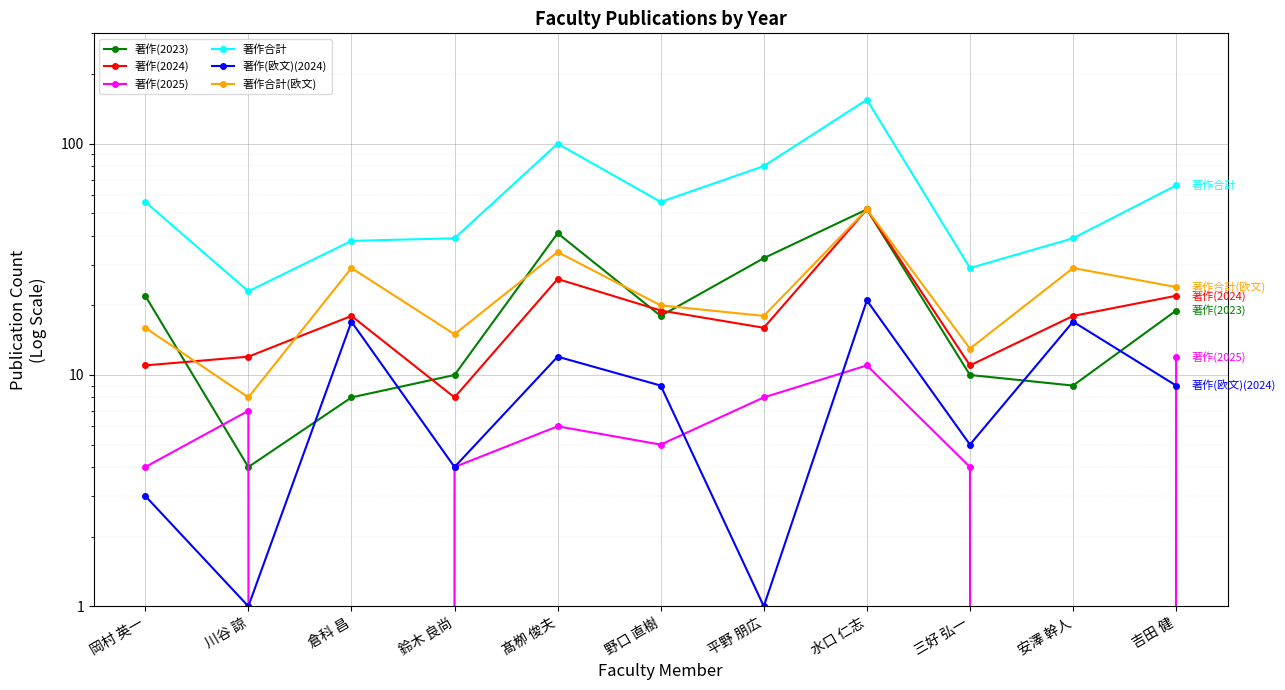

Reading left to right, what are all the values shown in this chart?

著作(2023): 22	4	8	10	41	18	32	52	10	9	19
著作(2024): 11	12	18	8	26	19	16	52	11	18	22
著作(2025): 4	7	0	4	6	5	8	11	4	0	12
著作合計: 56	23	38	39	100	56	80	155	29	39	66
著作(欧文)(2024): 3	1	17	4	12	9	1	21	5	17	9
著作合計(欧文): 16	8	29	15	34	20	18	52	13	29	24